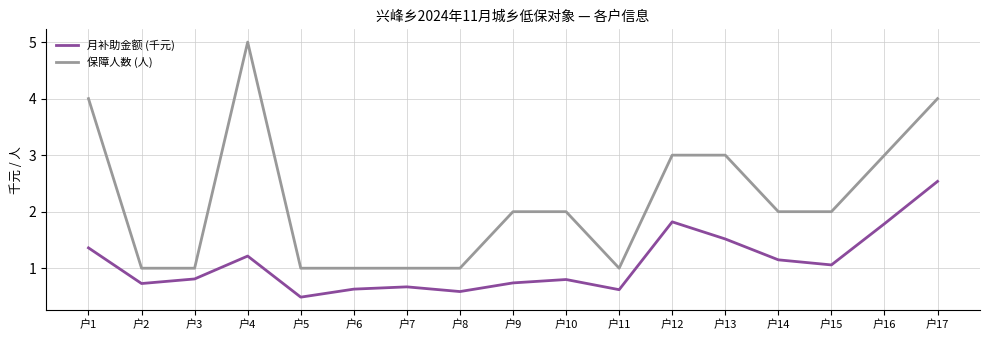

At 户5, list the series in order from smallest to largest.

月补助金额 (千元), 保障人数 (人)